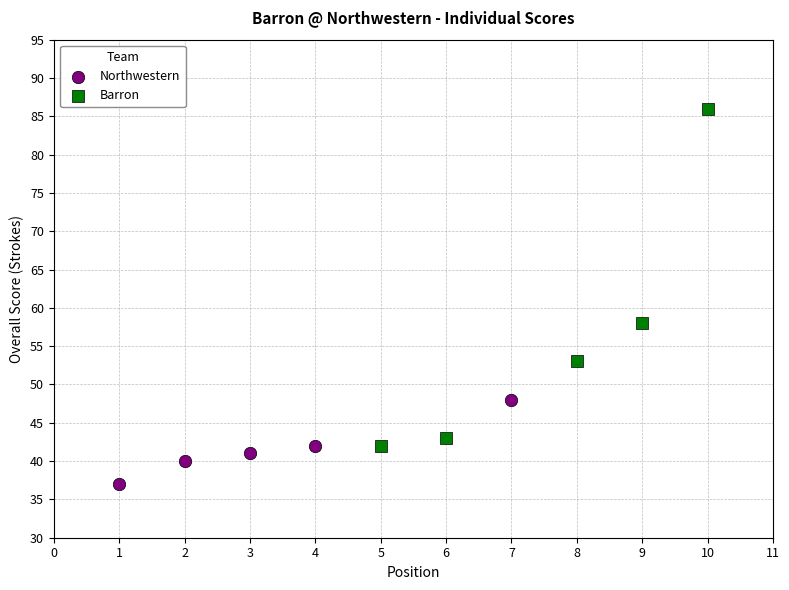

Which series contains the lowest Y value?

Northwestern